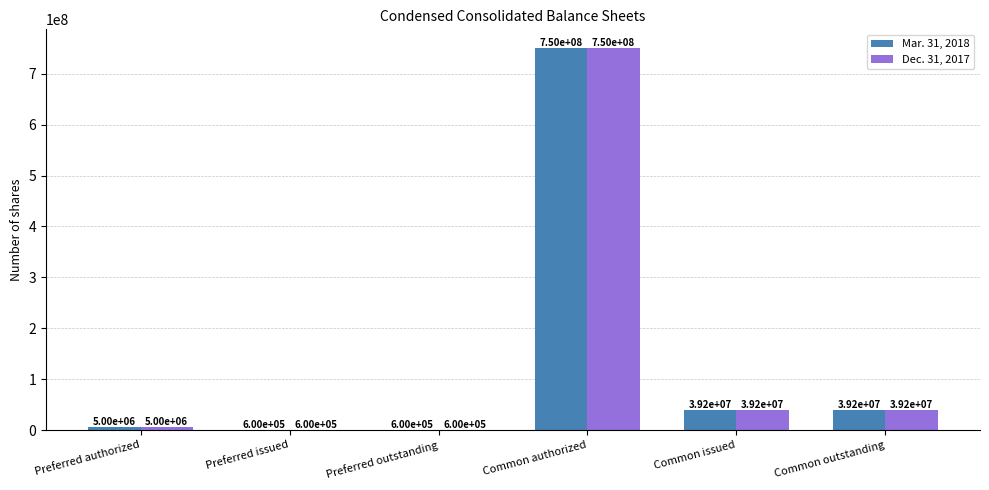

Are the bars horizontal?

No